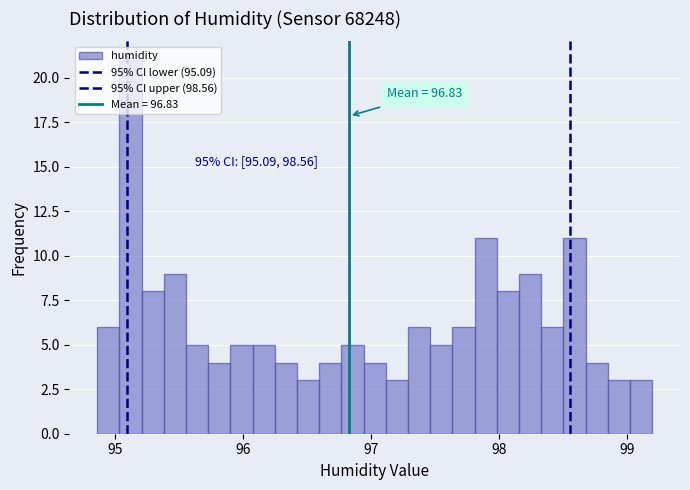

Around what value on the x-axis is the tallest bar? Give the approximate position of its centre, as read against the axis.

95.1